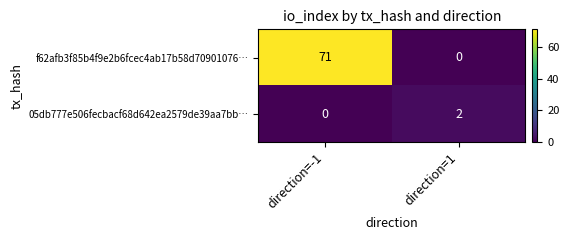

What is the greatest value displayed?

71